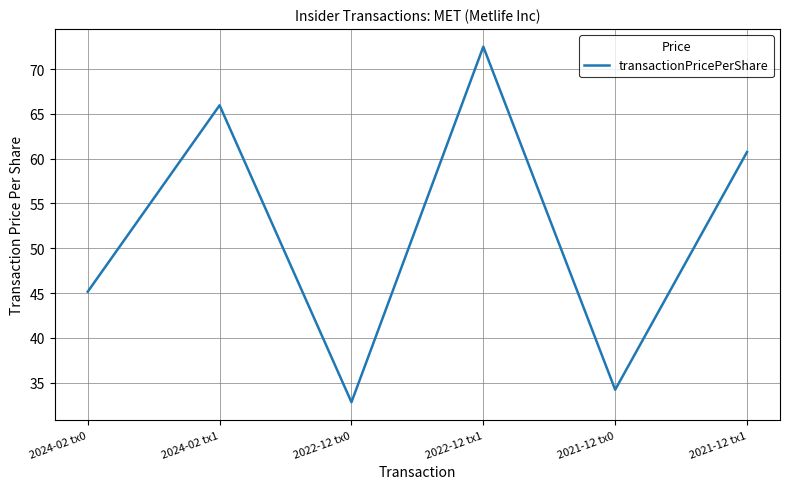

The value at 2022-12 tx0 is 32.8. True or false?

True